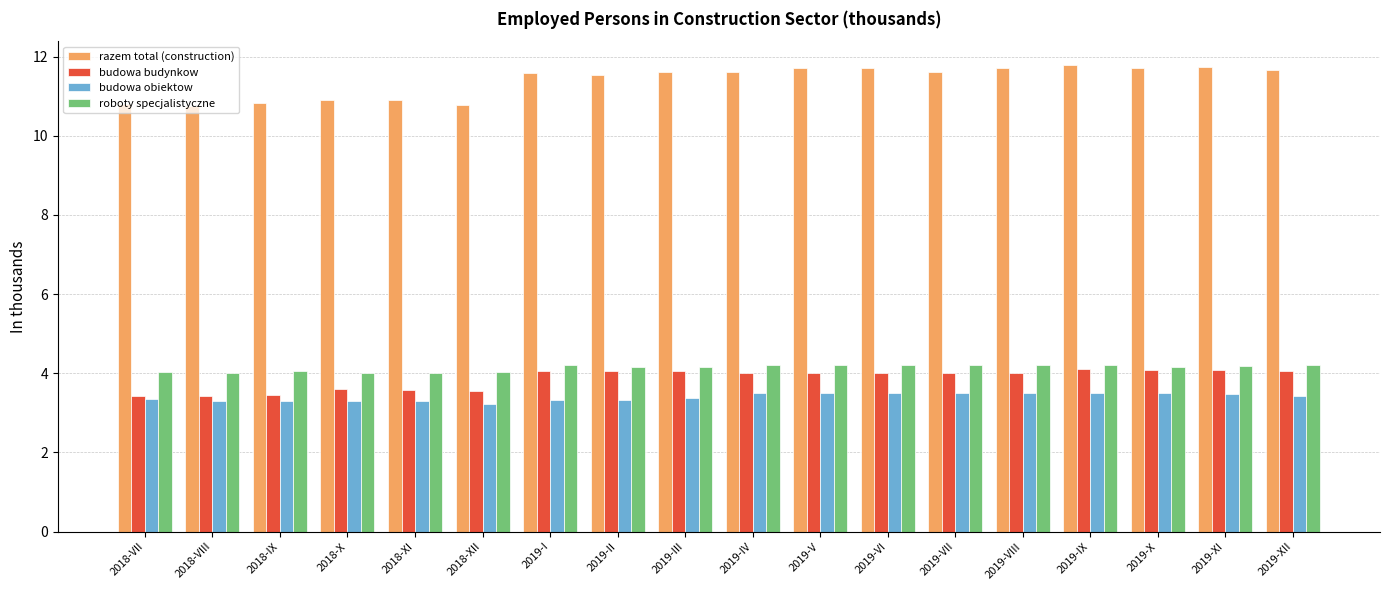

What is the minimum value shown in the chart?

3.2